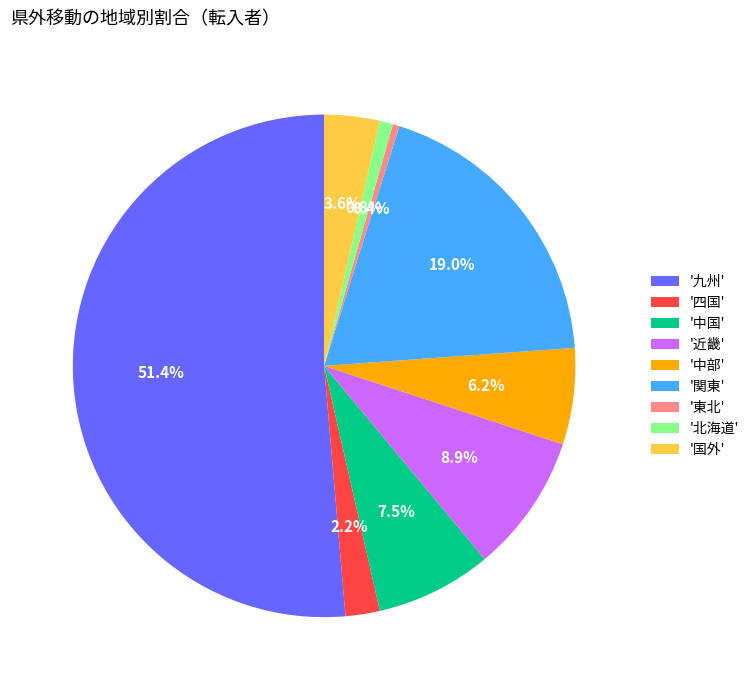

Does '九州' account for over 50% of the chart?

Yes